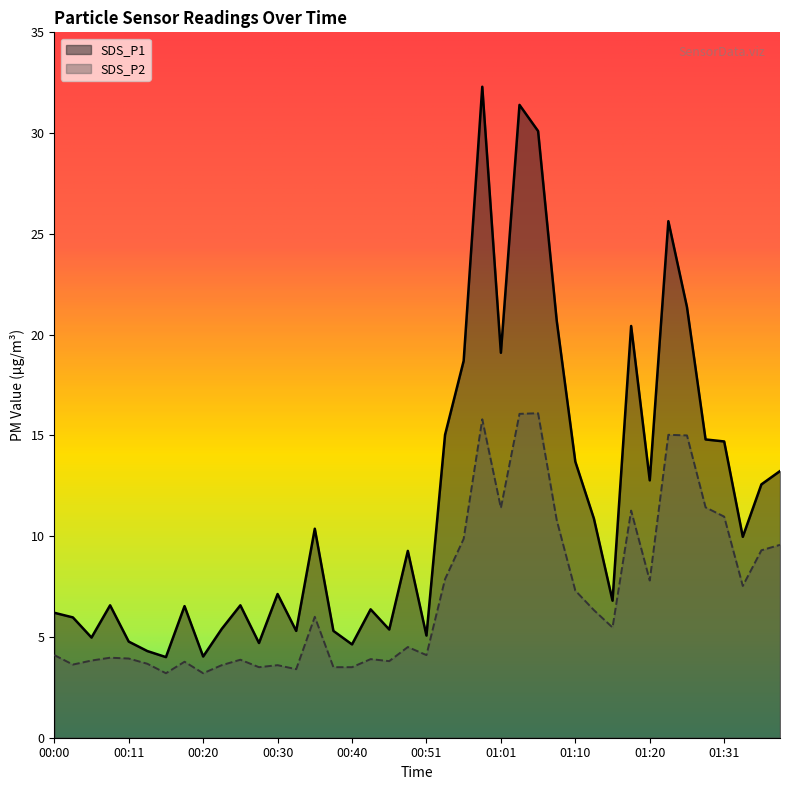

What position from the right is 00:51?

20